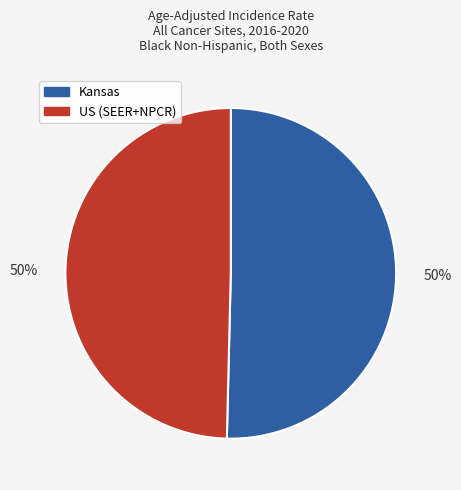

To the nearest percent, what percentage of the pie is Kansas?

50%